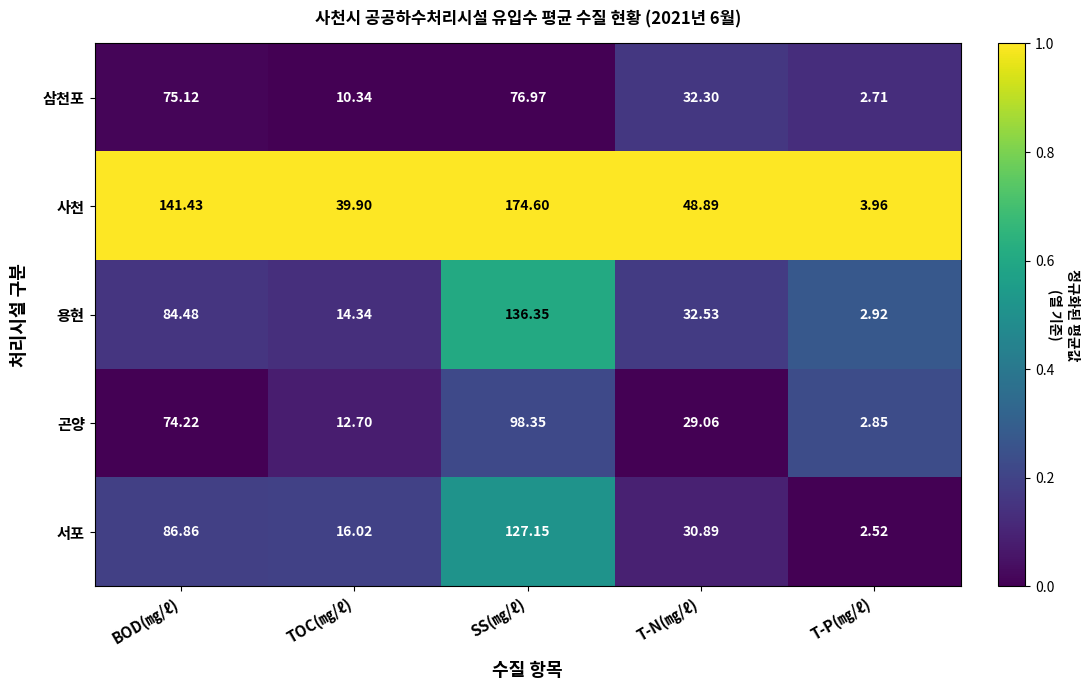

Count the number of categories in the chart.

5